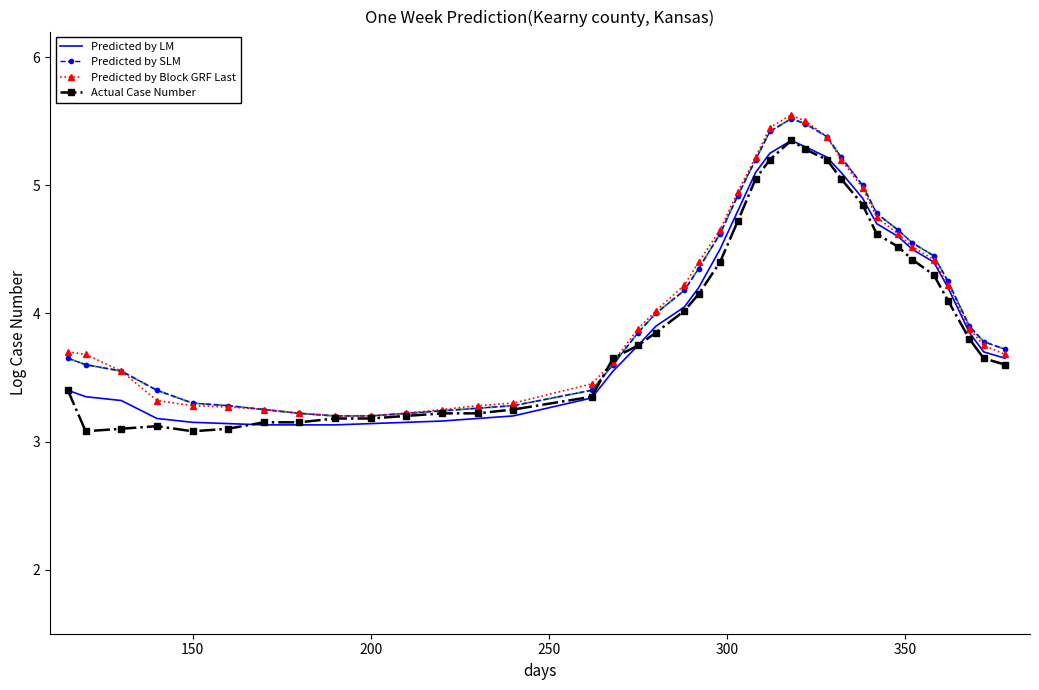

Which series has the largest range (max minus min)?

Predicted by Block GRF Last